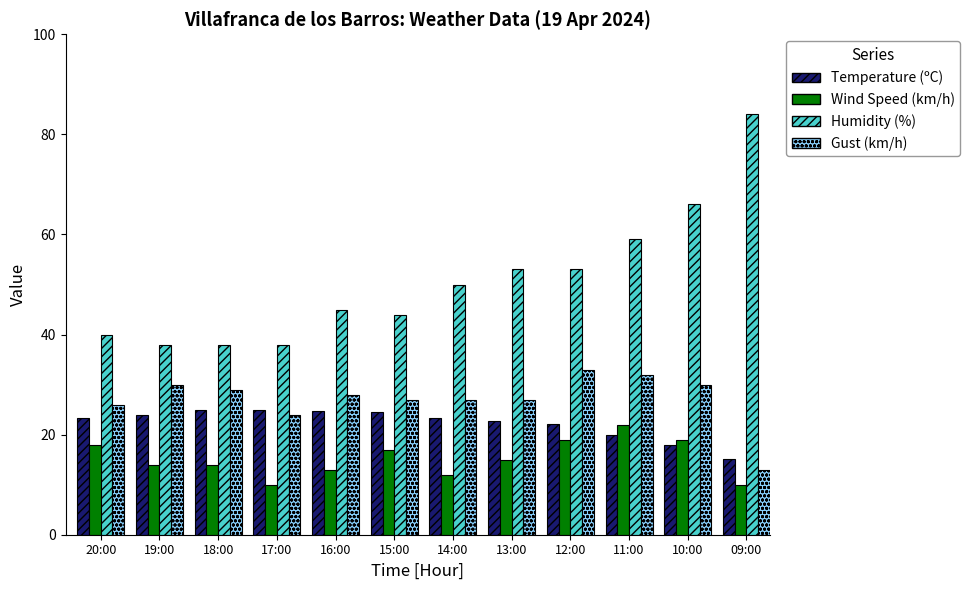

What is the value of the Wind Speed (km/h) bar at the 2nd from the left?

14.0